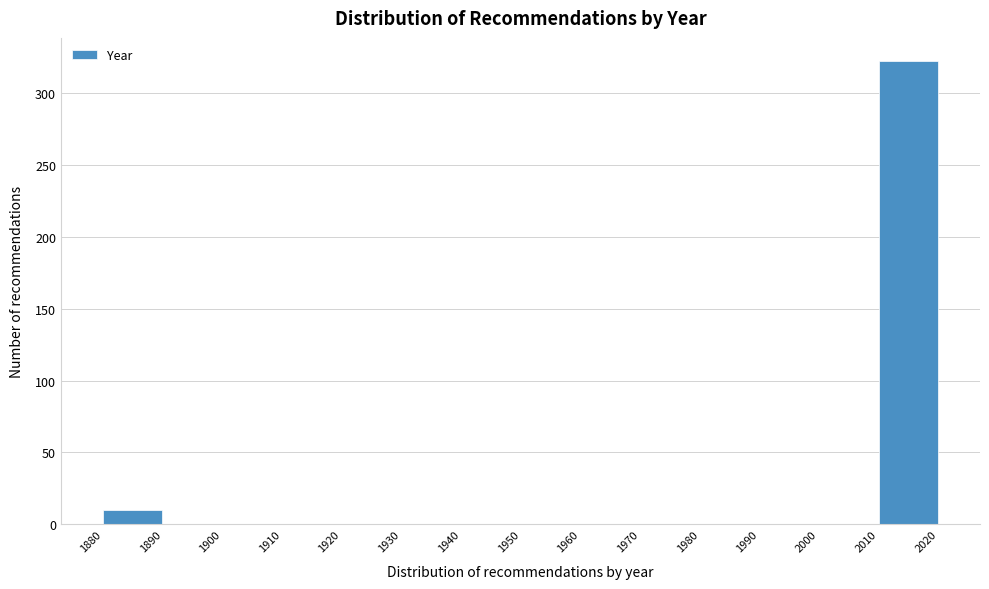

What is the height of the bar covering 2010 to 2020 on the x-axis? The values are not printed on the chart, so give them approximately, as read against the axis.

320